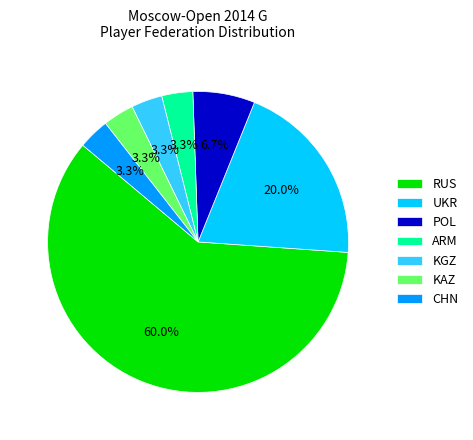

Approximately how many times larger is the value at KGZ compared to UKR?

0.2